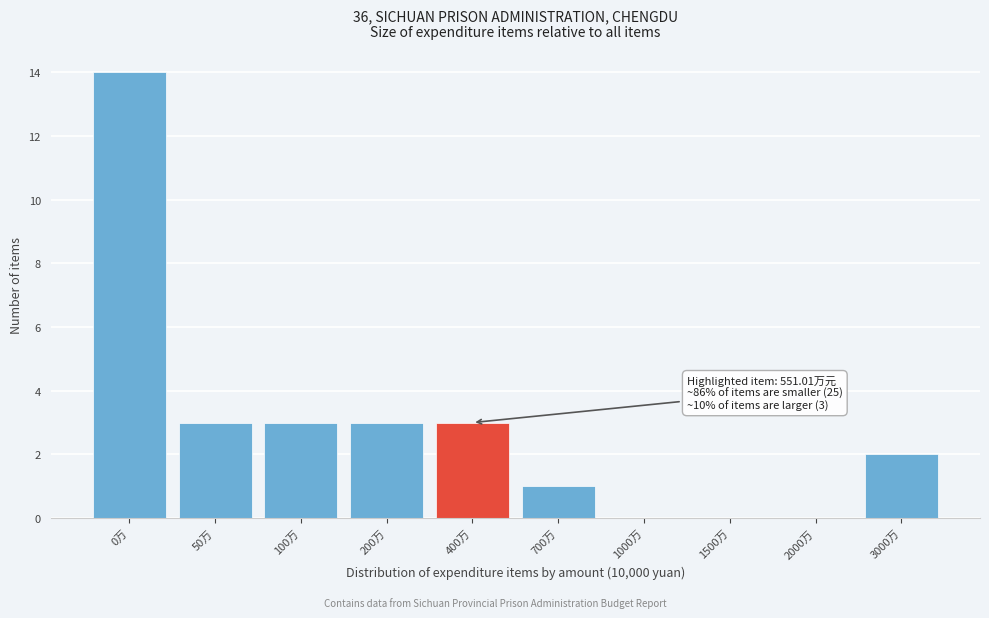

Reading right to left, extract all data points from this chart.

3000万=2	2000万=0	1500万=0	1000万=0	700万=1	400万=3	200万=3	100万=3	50万=3	0万=14